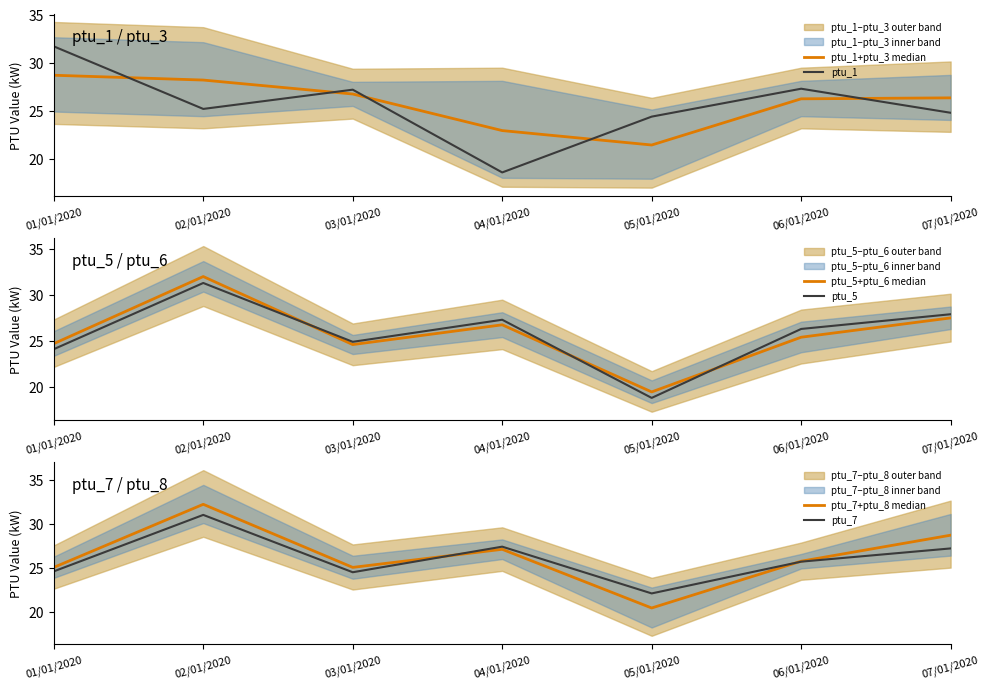

Reading left to right, extract all data points from this chart.

ptu_1+ptu_3 median: 01/01/2020=28.7	02/01/2020=28.2	03/01/2020=26.8	04/01/2020=23.0	05/01/2020=21.4	06/01/2020=26.2	07/01/2020=26.4
ptu_1: 01/01/2020=31.7	02/01/2020=25.2	03/01/2020=27.2	04/01/2020=18.6	05/01/2020=24.4	06/01/2020=27.3	07/01/2020=24.8
ptu_5+ptu_6 median: 01/01/2020=24.7	02/01/2020=32.0	03/01/2020=24.6	04/01/2020=26.8	05/01/2020=19.5	06/01/2020=25.4	07/01/2020=27.5
ptu_5: 01/01/2020=24.1	02/01/2020=31.3	03/01/2020=24.9	04/01/2020=27.3	05/01/2020=18.8	06/01/2020=26.3	07/01/2020=27.9
ptu_7+ptu_8 median: 01/01/2020=25.1	02/01/2020=32.2	03/01/2020=25.1	04/01/2020=27.1	05/01/2020=20.5	06/01/2020=25.8	07/01/2020=28.7
ptu_7: 01/01/2020=24.6	02/01/2020=31.0	03/01/2020=24.5	04/01/2020=27.4	05/01/2020=22.1	06/01/2020=25.7	07/01/2020=27.2